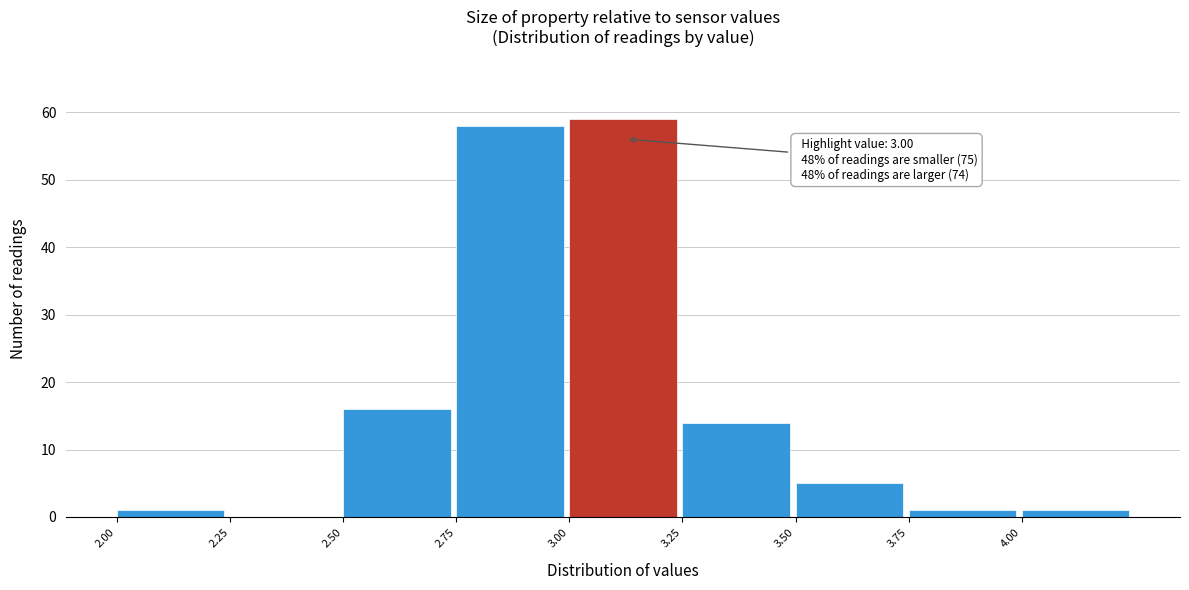

Which range on the x-axis has the tallest bar?

3.00 to 3.25